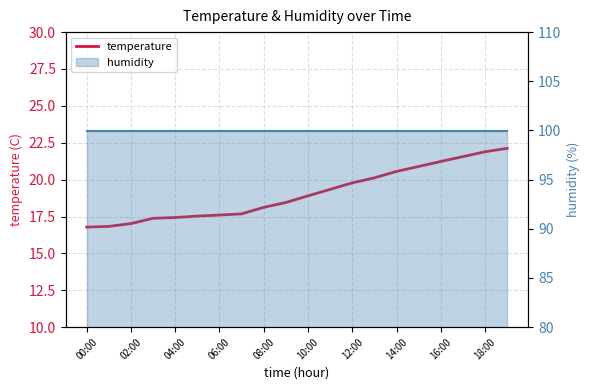

Which label corresponds to the smallest value in the chart?

00:00